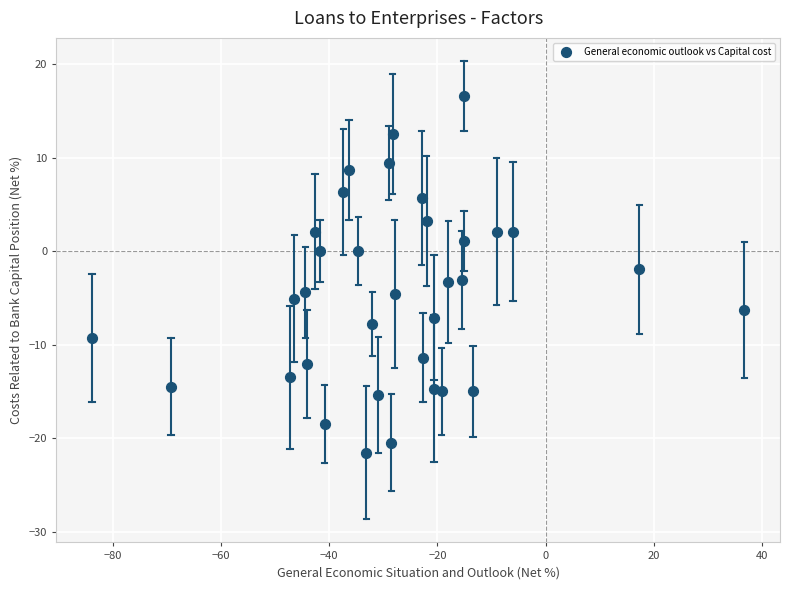

What is the range of X values (max minus min)?

120.5